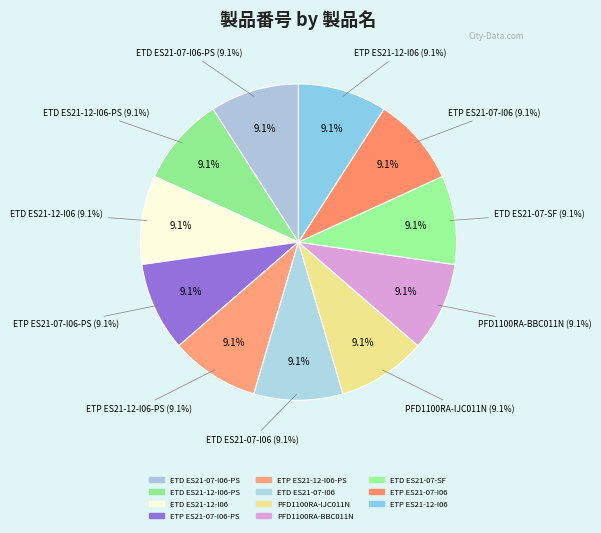

Does ETD ES21-12-I06 account for over 50% of the chart?

No